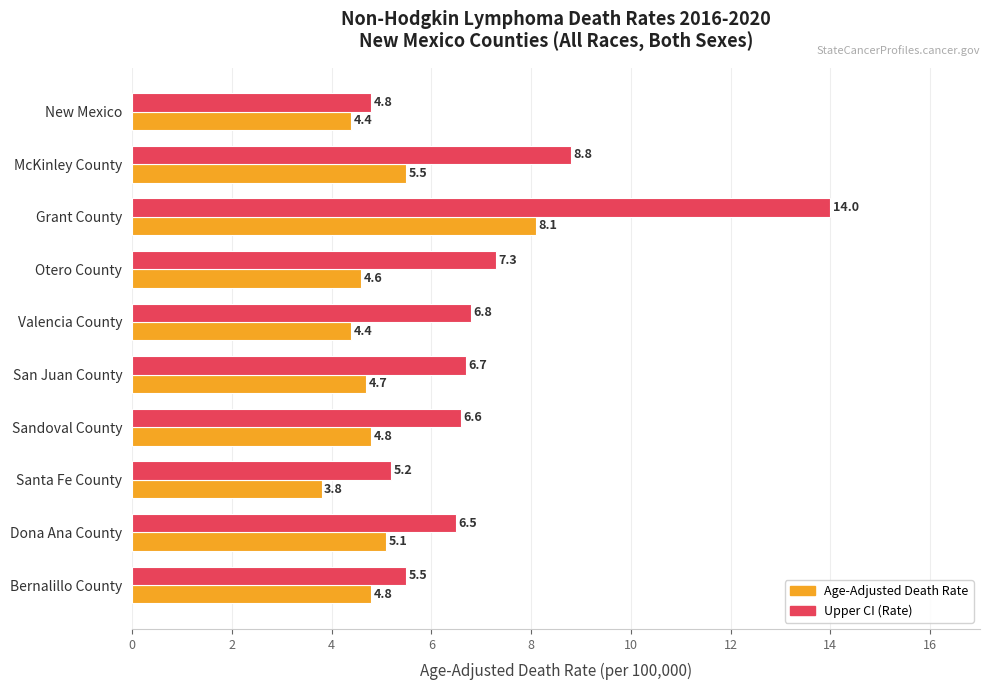

At which category is the sum across all series the highest?

Grant County